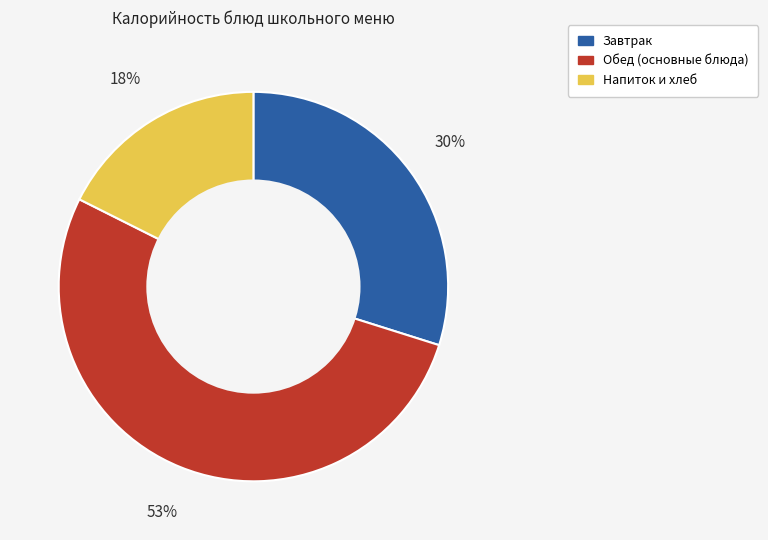

To the nearest percent, what is the difference between the largest and smallest slice percentages?

35%